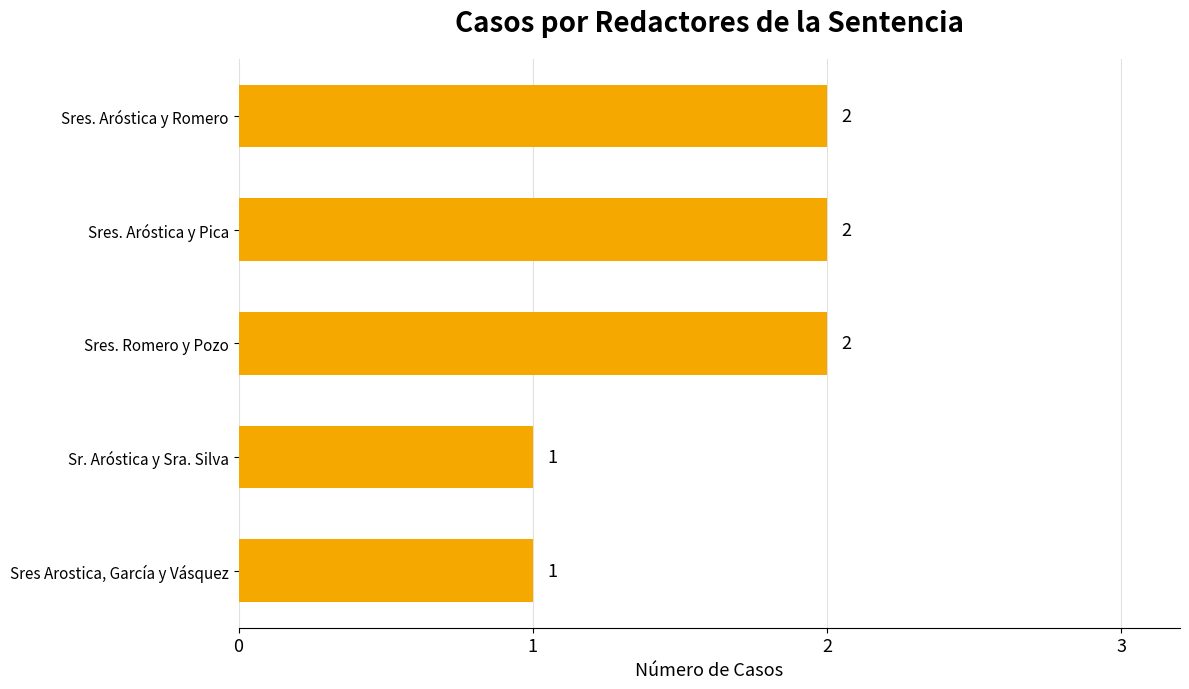

The value at Sr. Aróstica y Sra. Silva is 1. True or false?

True